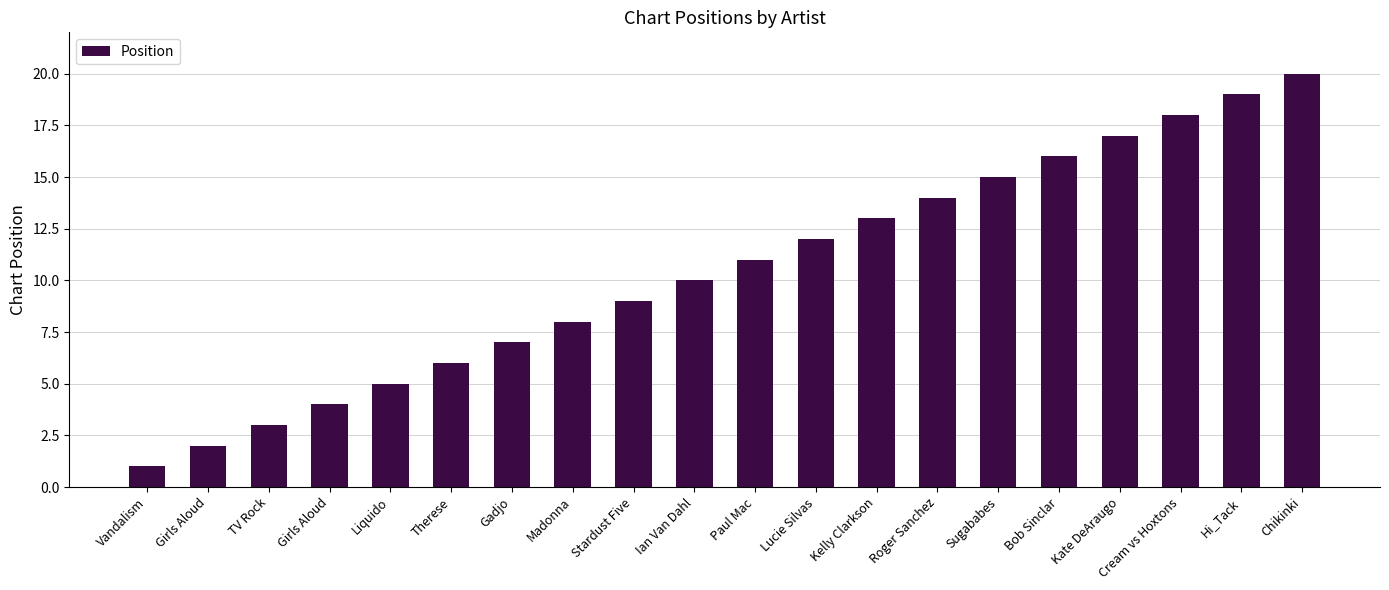

List the labels in order of value, largest first.

Chikinki, Hi_Tack, Cream vs Hoxtons, Kate DeAraugo, Bob Sinclar, Sugababes, Roger Sanchez, Kelly Clarkson, Lucie Silvas, Paul Mac, Ian Van Dahl, Stardust Five, Madonna, Gadjo, Therese, Liquido, Girls Aloud, TV Rock, Girls Aloud, Vandalism